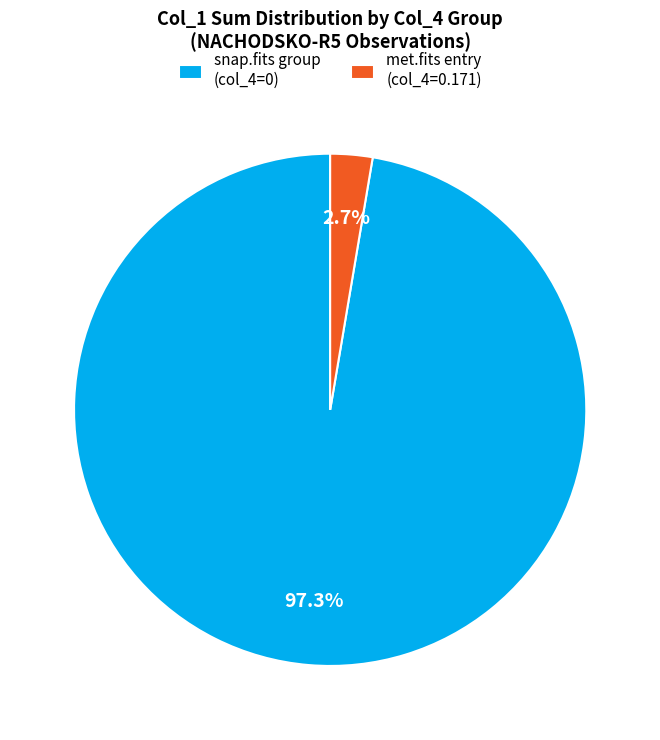

Which slice is the largest?

snap.fits group (col_4=0)